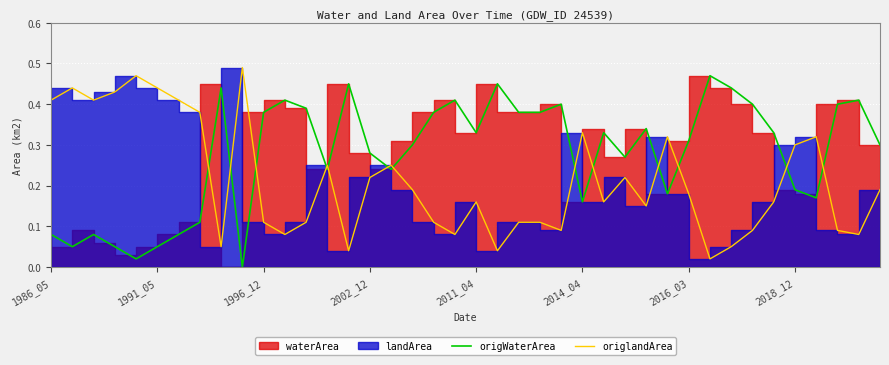

Which has a higher value, 14 or 27?

14